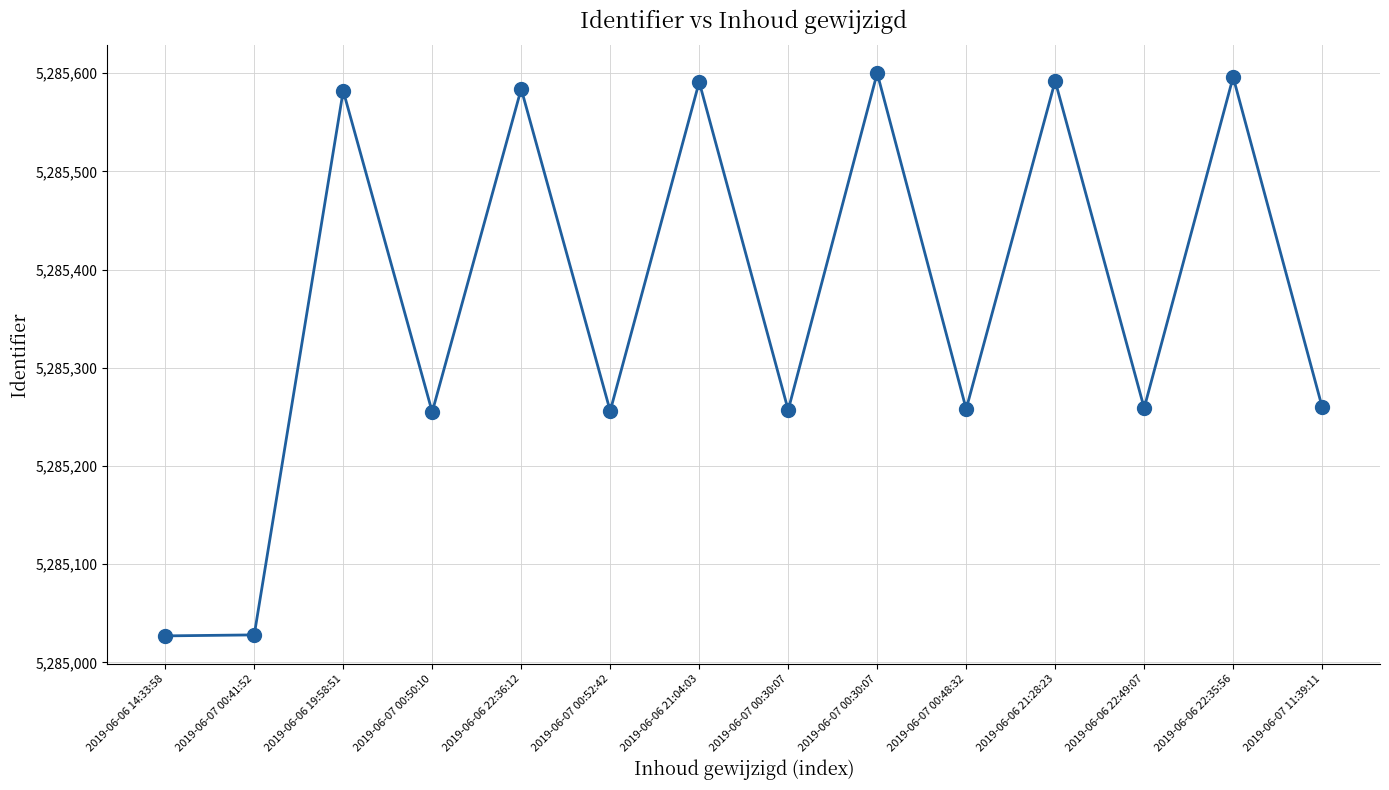

What is the ratio of the value at 2019-06-06 22:35:56 to the value at 2019-06-06 22:49:07?

1.0